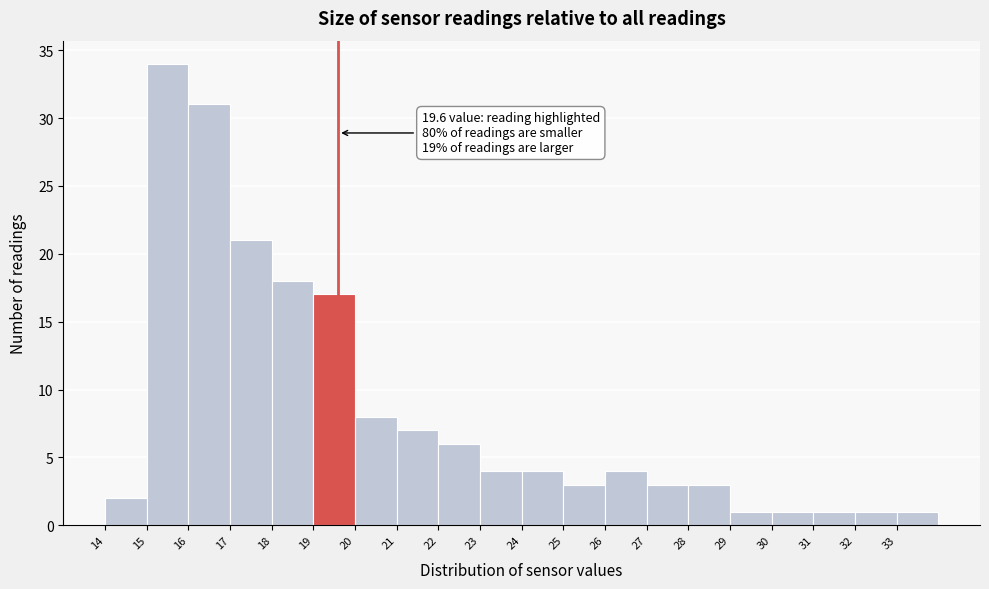

Which range on the x-axis has the tallest bar?

15 to 16